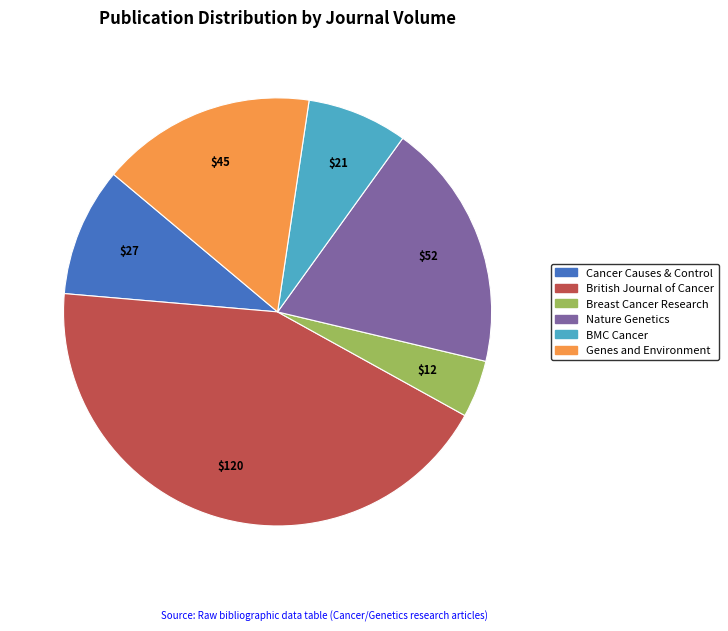

Combined, do BMC Cancer and Breast Cancer Research account for over 50%?

No